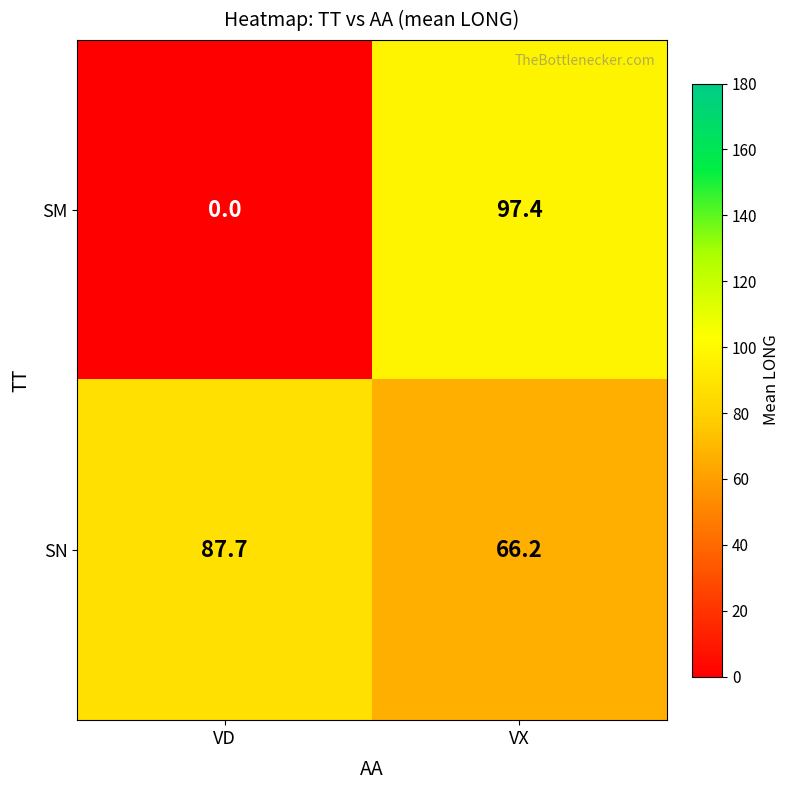

Rank the series at VX from highest to lowest value.

SM, SN